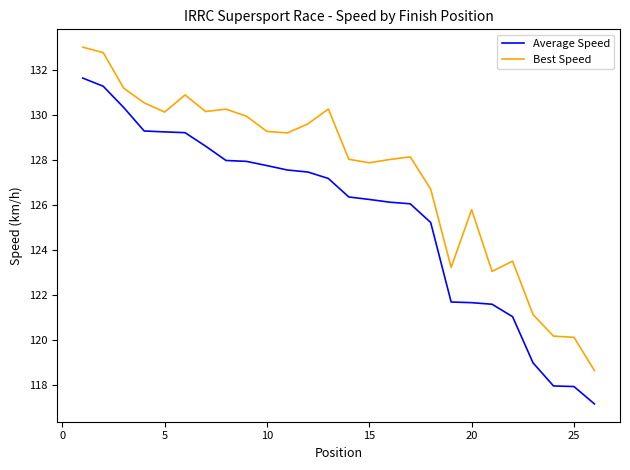

List the series in order of their peak value, lowest first.

Average Speed, Best Speed